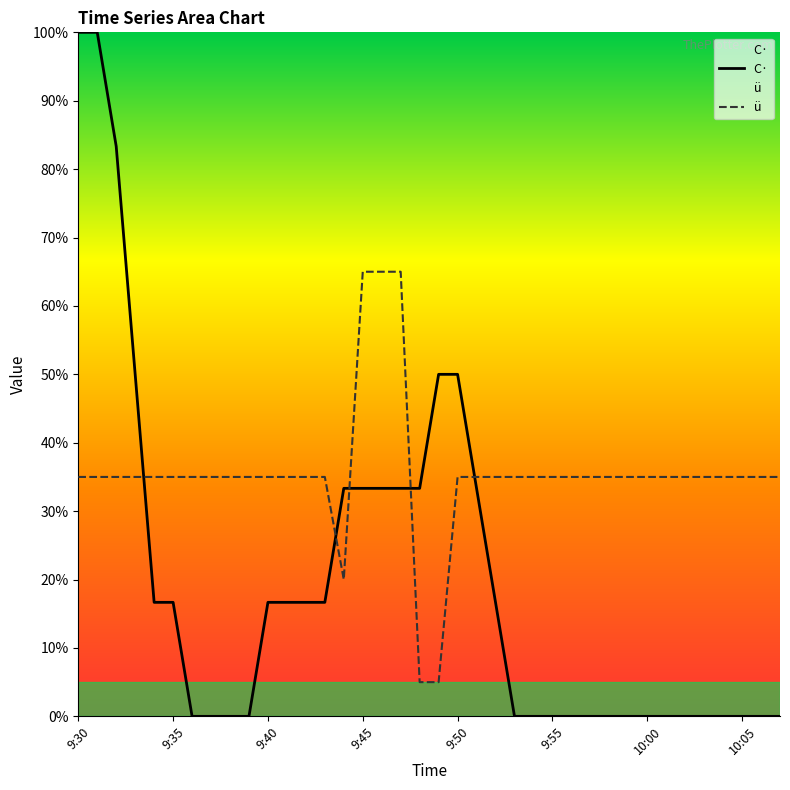

True or false: ü has more than 0 interior local peaks.

False